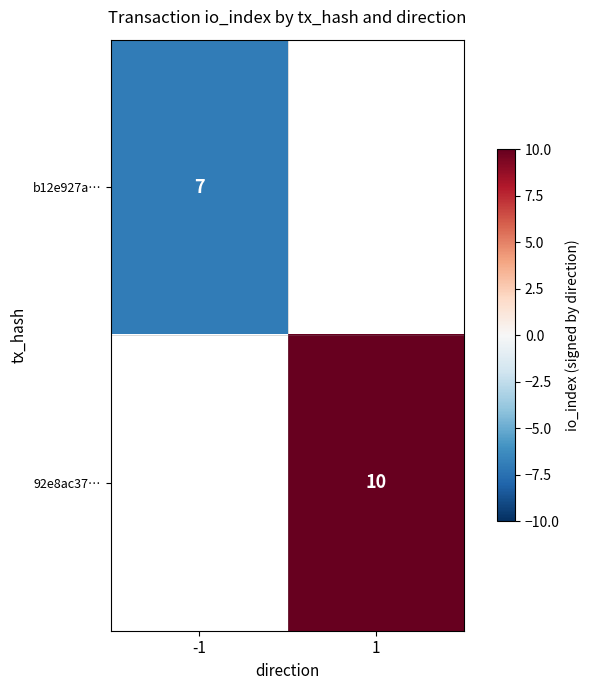

True or false: b12e927a… has a value of 4 at -1.

False